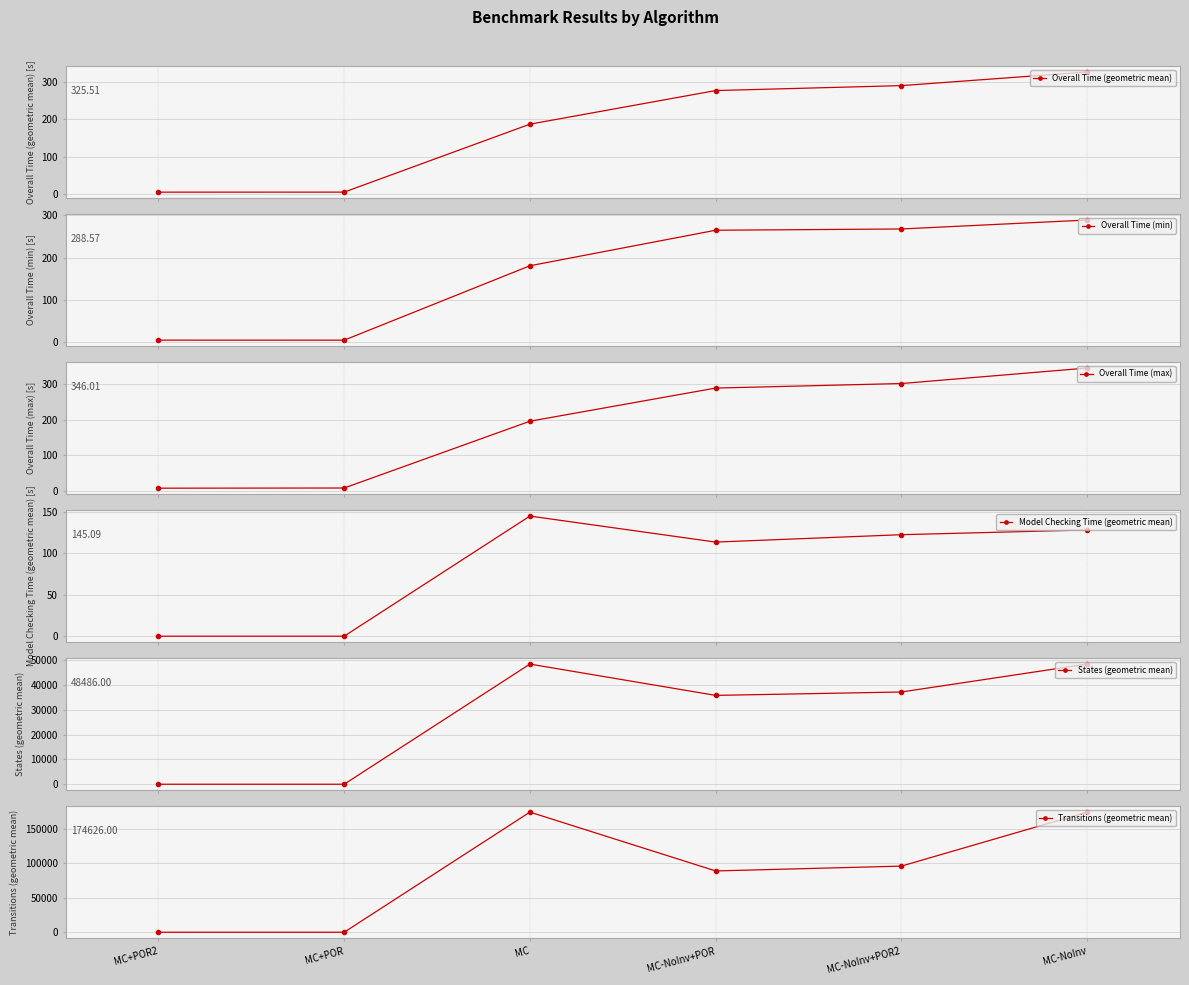

At which category does the chart reach its peak across all series?

MC